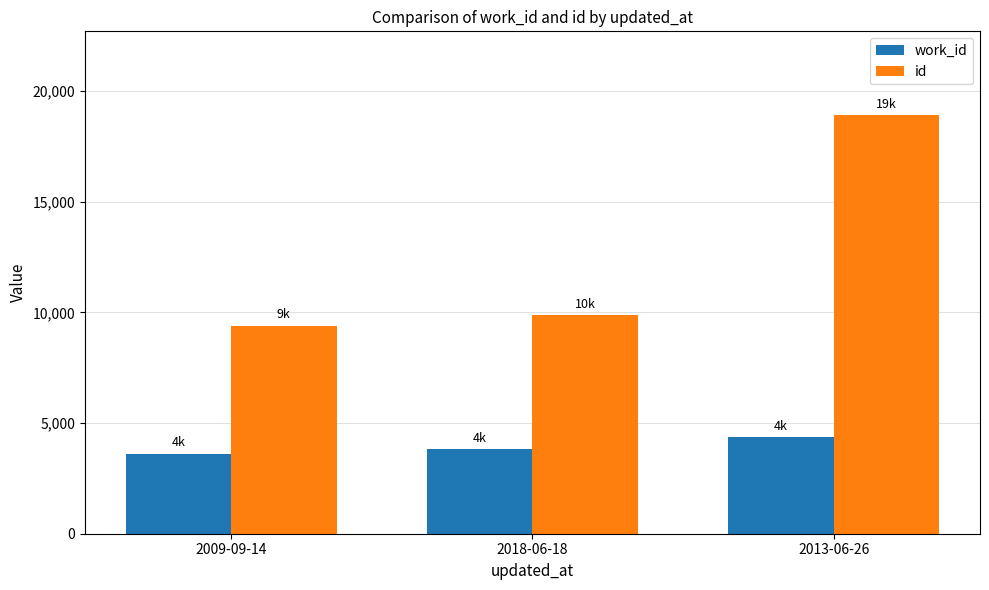

What is the greatest value displayed?

18909